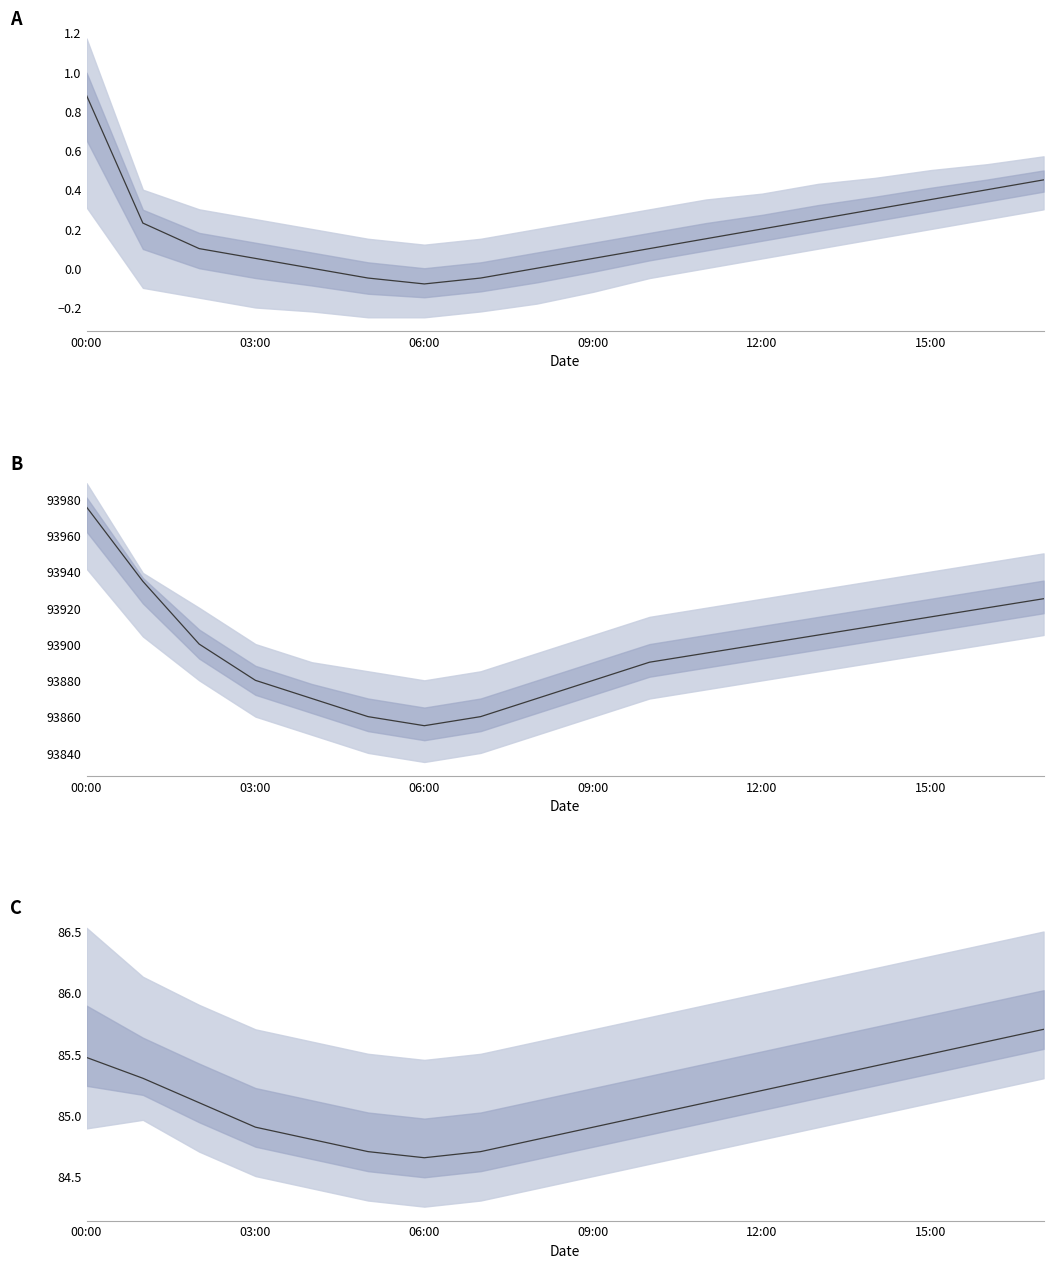

Does the chart display data point markers on the line(s)?

No